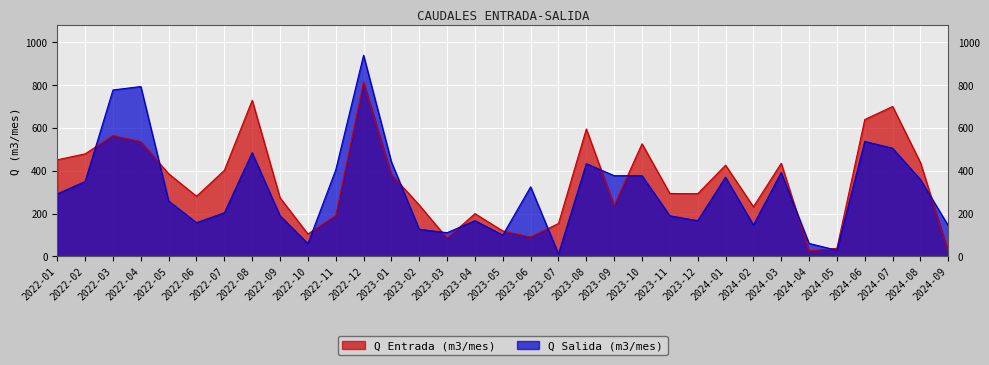

How many lines are shown in the chart?

2